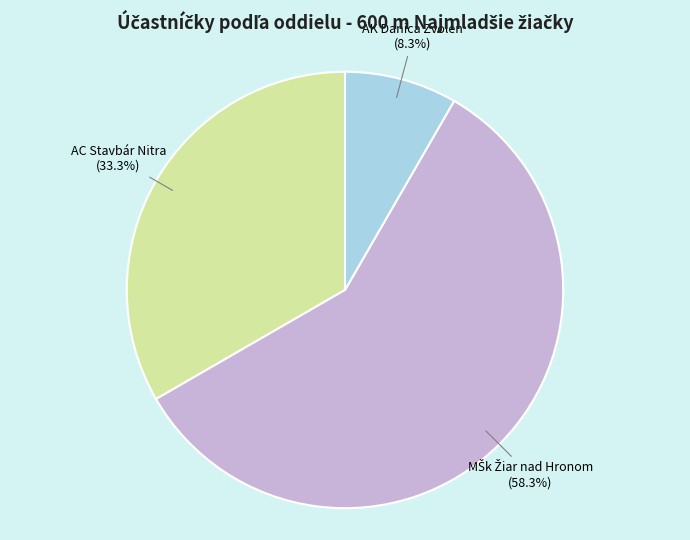

Does any single category account for the majority?

Yes